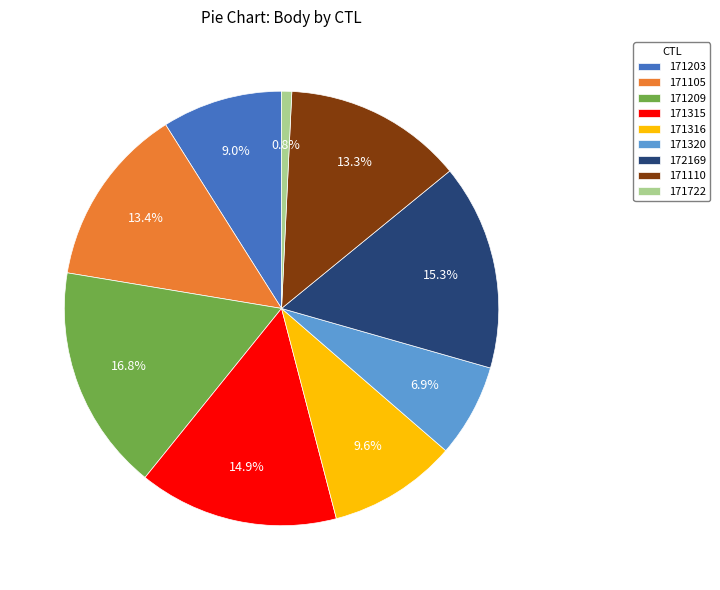

To the nearest percent, what portion does 171320 represent?

7%